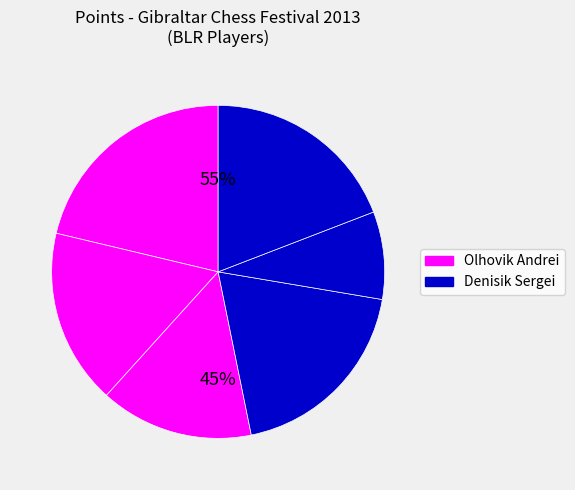

To the nearest percent, what is the difference between the largest and smallest slice percentages?

13%